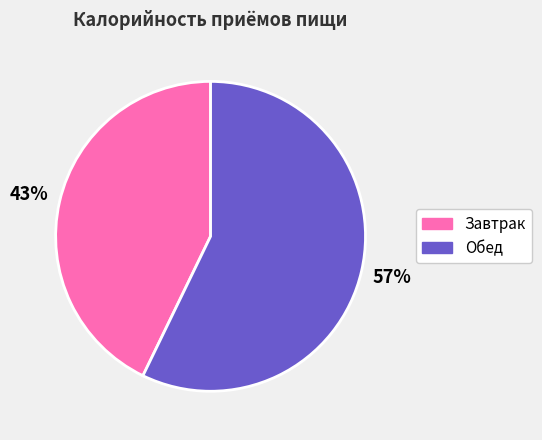

Which category has the smallest portion of the pie?

Завтрак